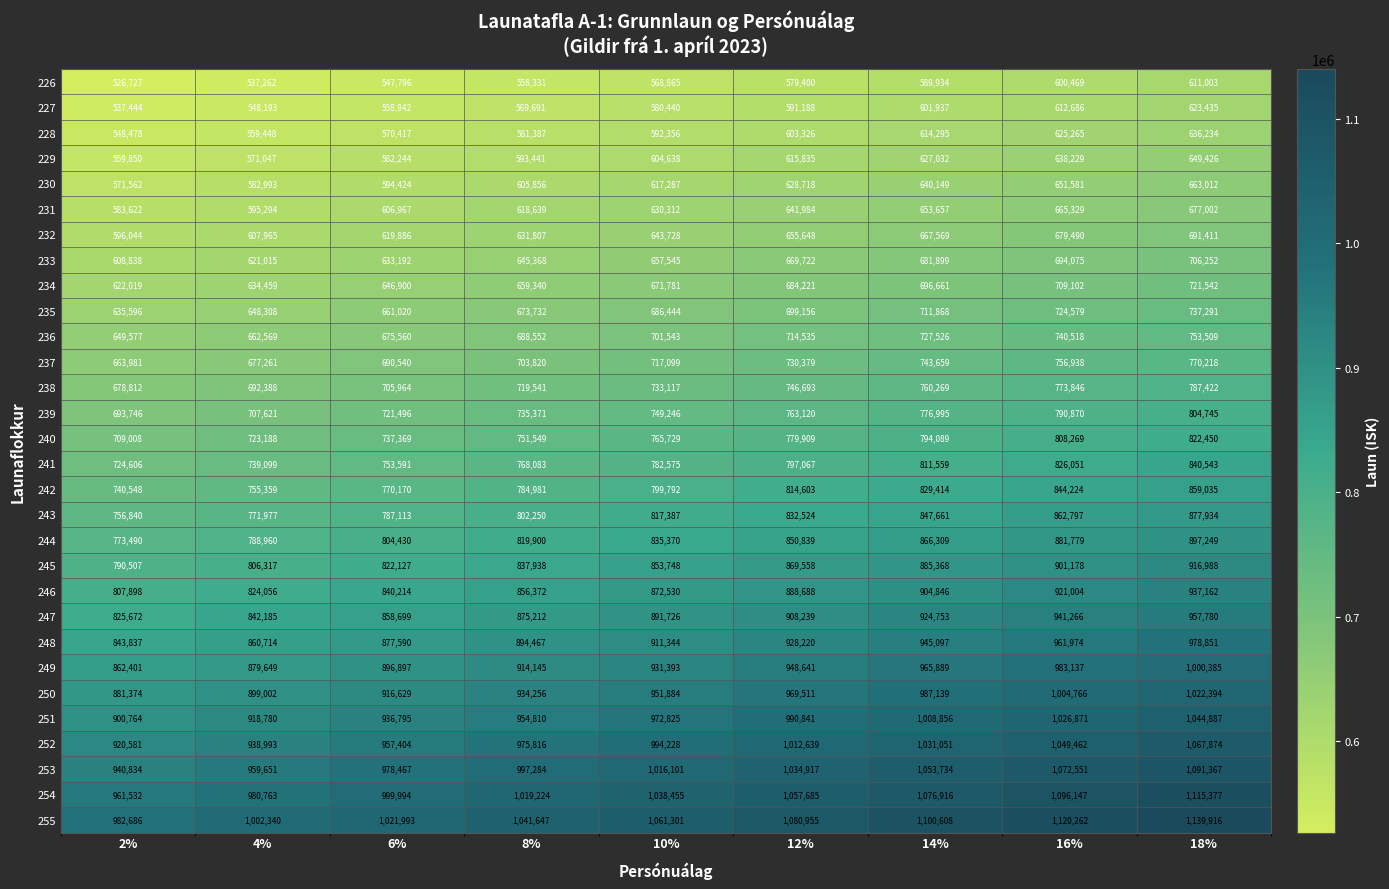

What is the difference between the 231 values at 12% and 18%?

35018